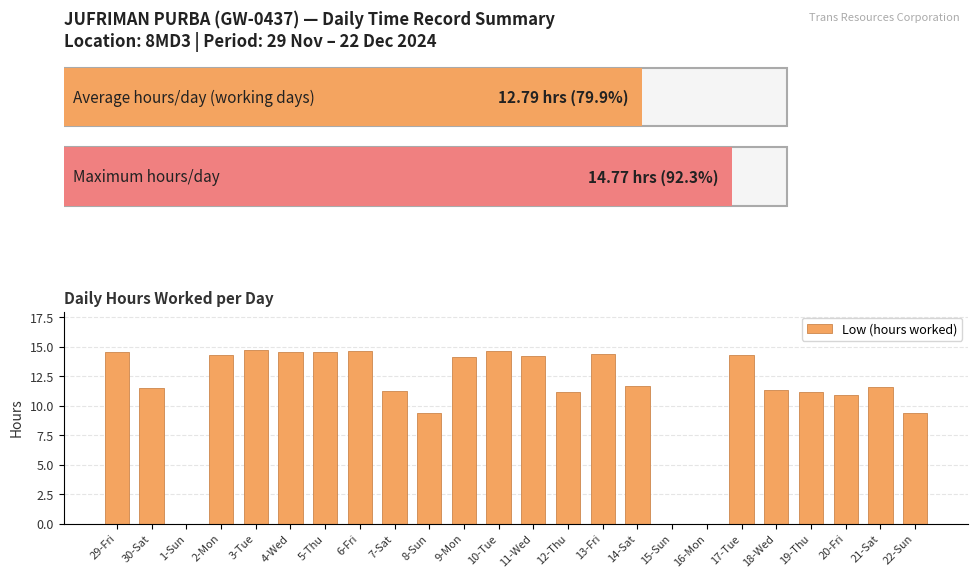

What is the sum of all values?

268.6